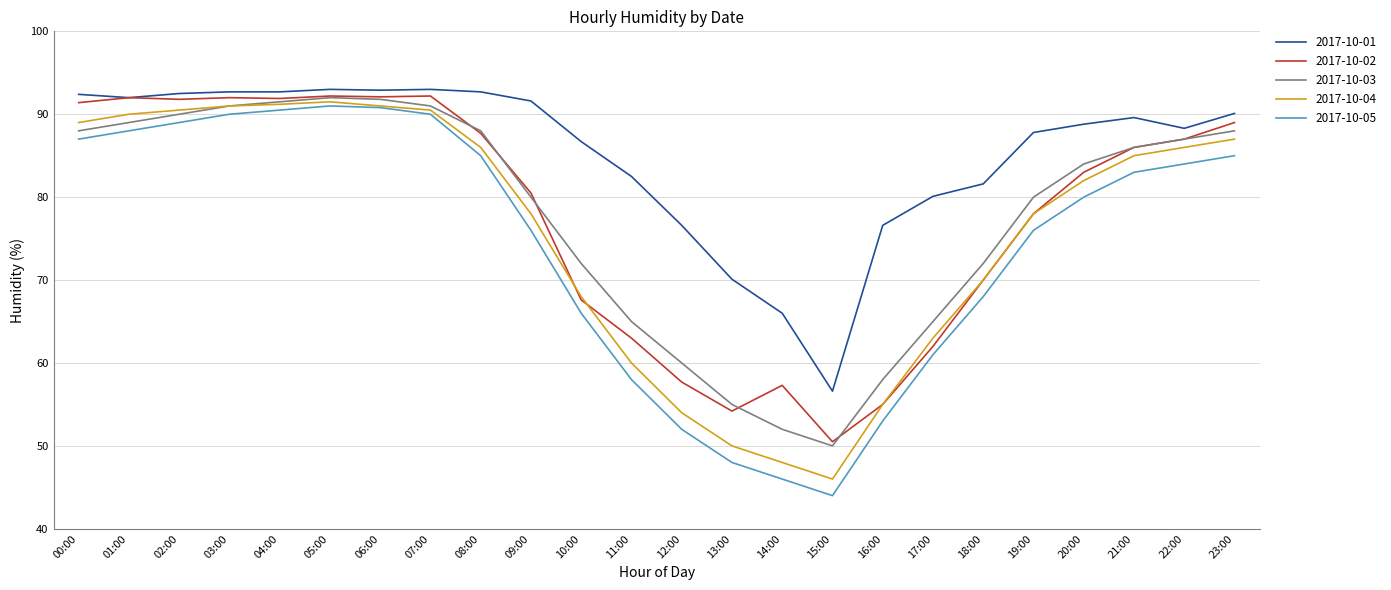

What position from the right is 03:00?

21